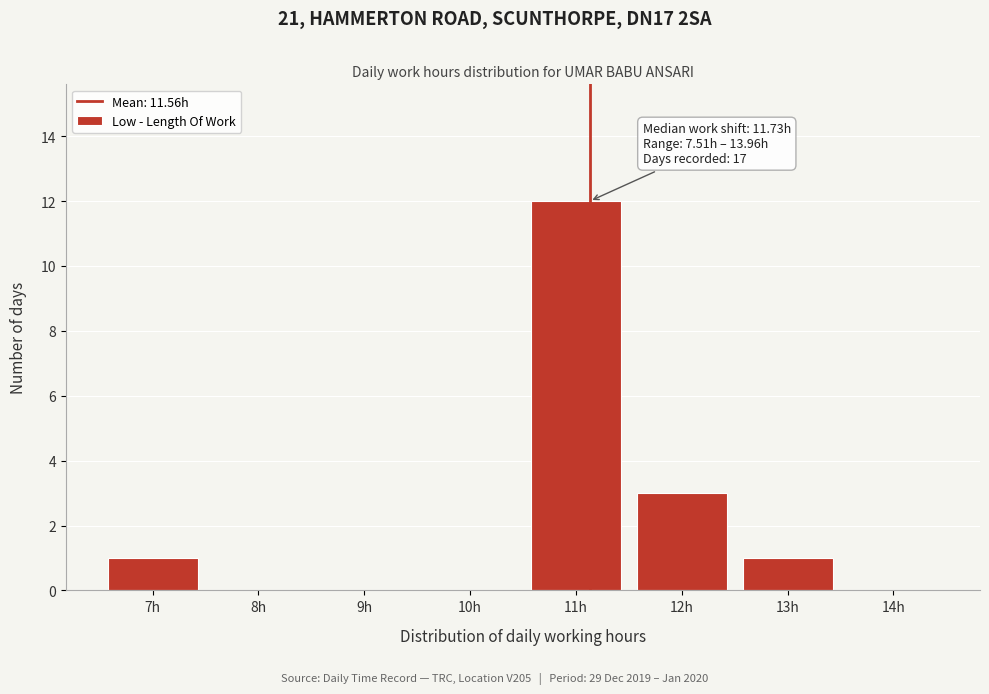

Reading right to left, transcribe all the data shown in this chart.

14h=0	13h=1	12h=3	11h=12	10h=0	9h=0	8h=0	7h=1